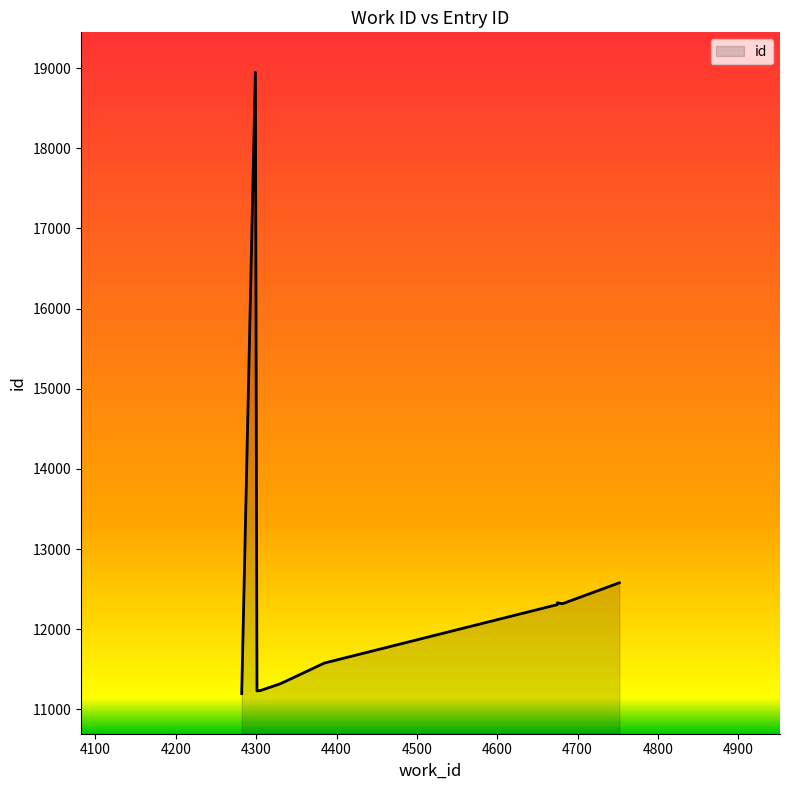

What is the difference between the second highest and minimum values?

1383